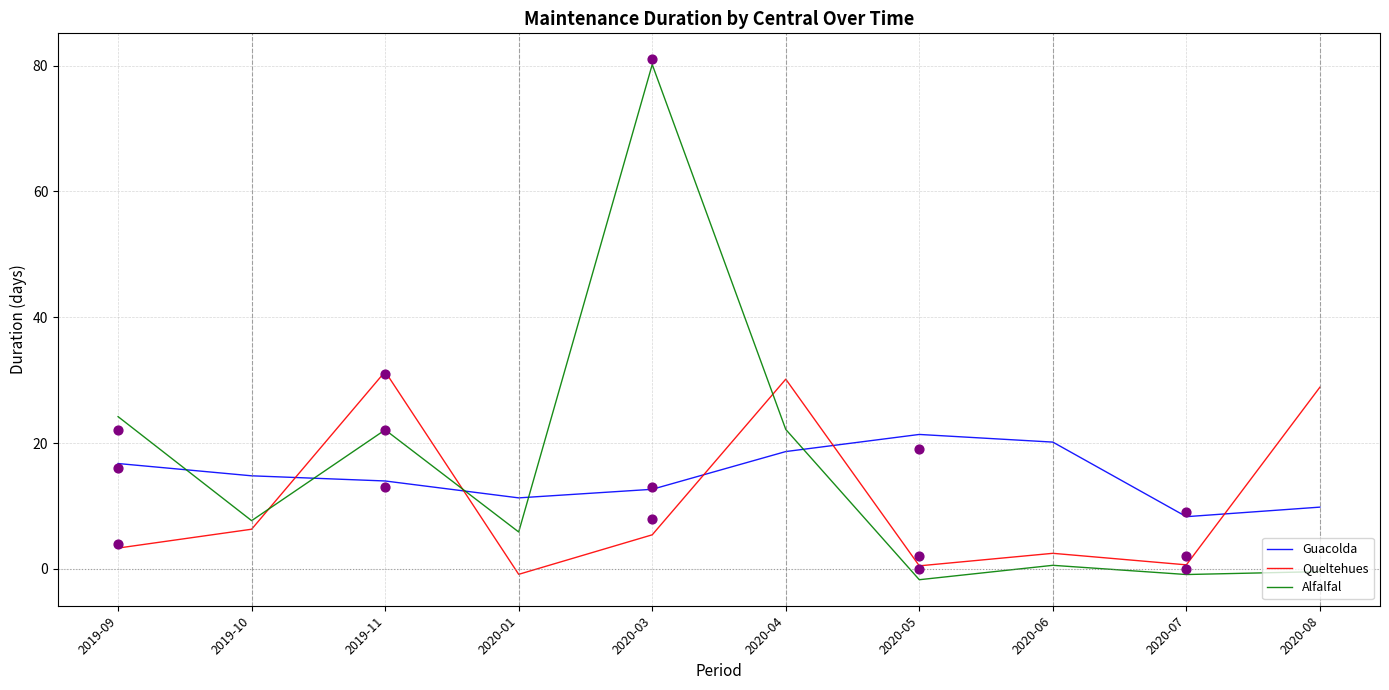

What are all the series names shown in the legend?

Guacolda, Queltehues, Alfalfal